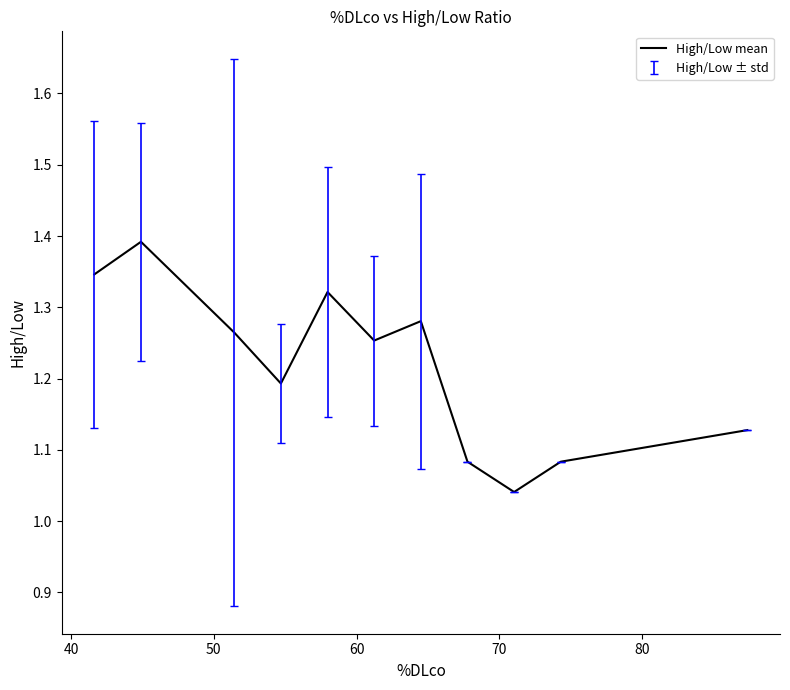

Count the number of categories in the chart.

11